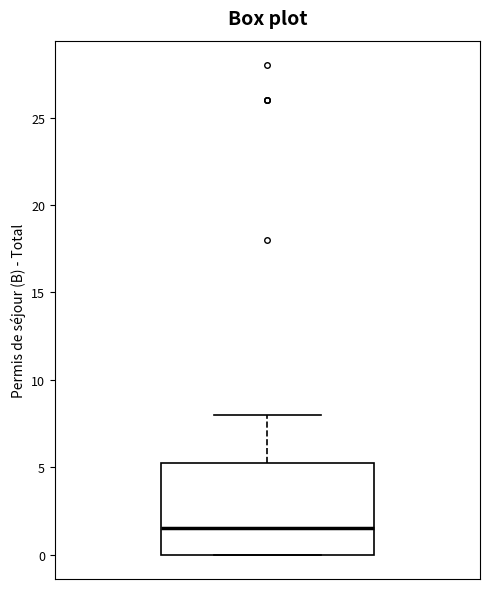

Where is the upper edge of the box on the y-axis? The values are not printed on the chart, so give them approximately, as read against the axis.

5.5